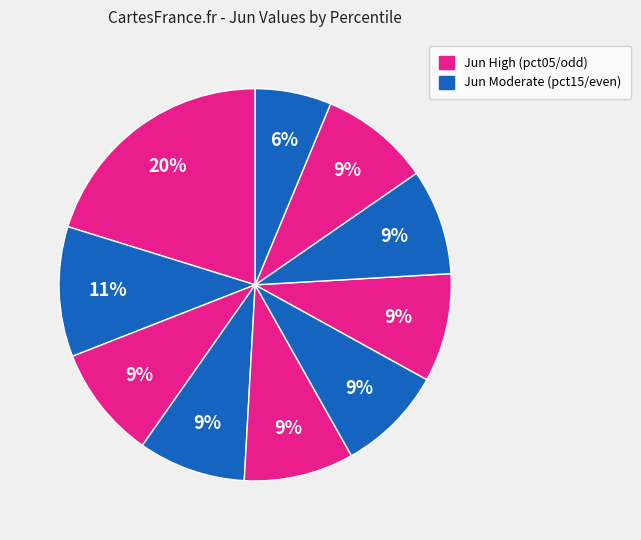

To the nearest percent, what is the difference between the largest and smallest slice percentages?

14%